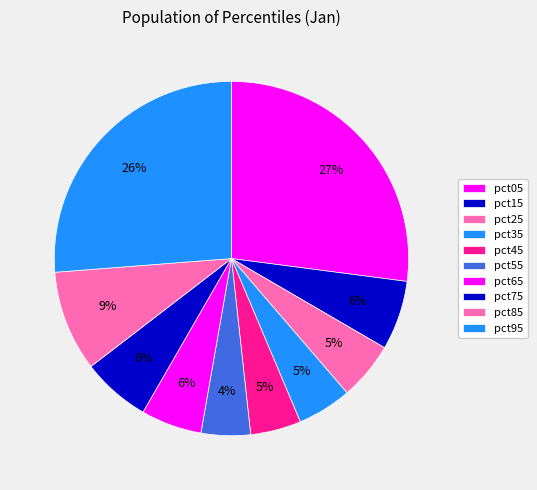

To the nearest percent, what portion does pct55 represent?

4%